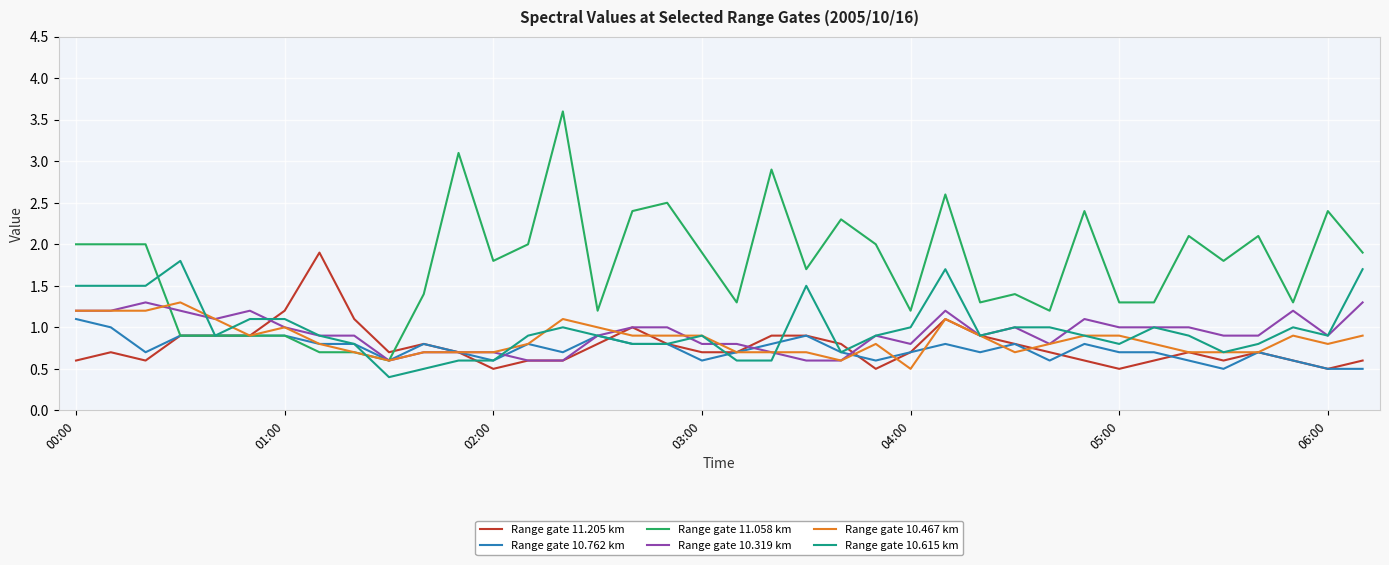

Which series has the largest total across all categories?

Range gate 11.058 km